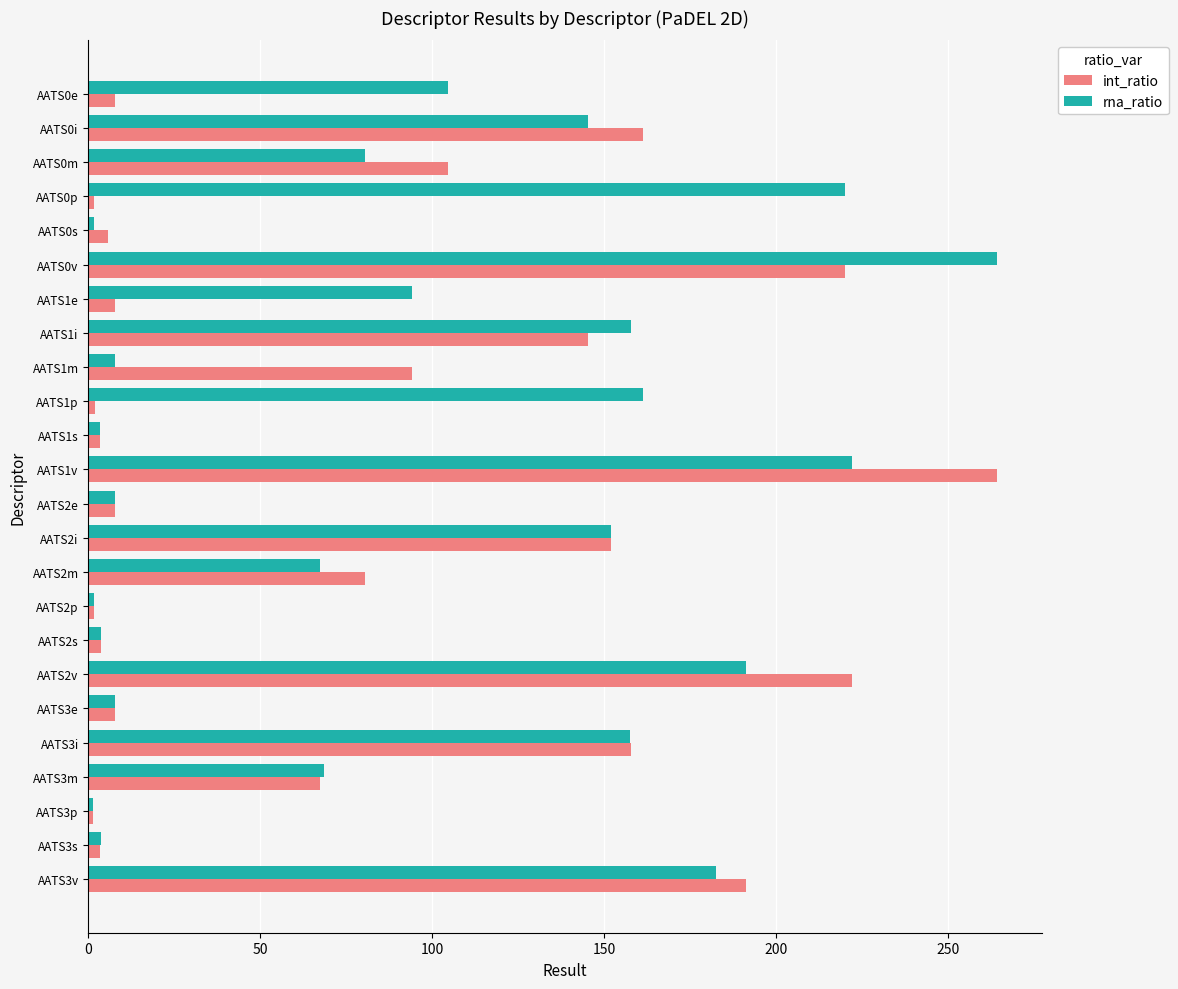

What is the highest value of the rna_ratio series?

264.0